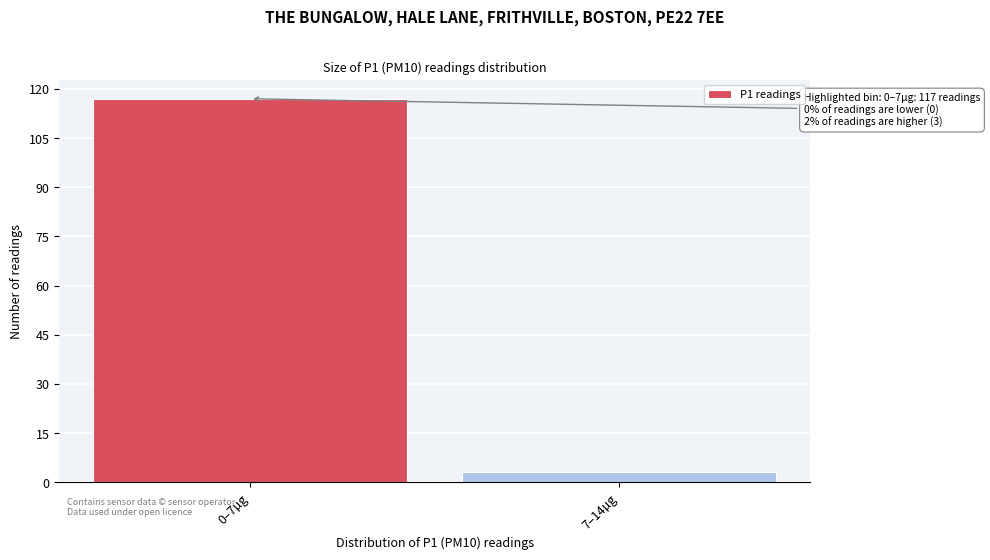

Reading left to right, list all the values displayed in this chart.

117	3